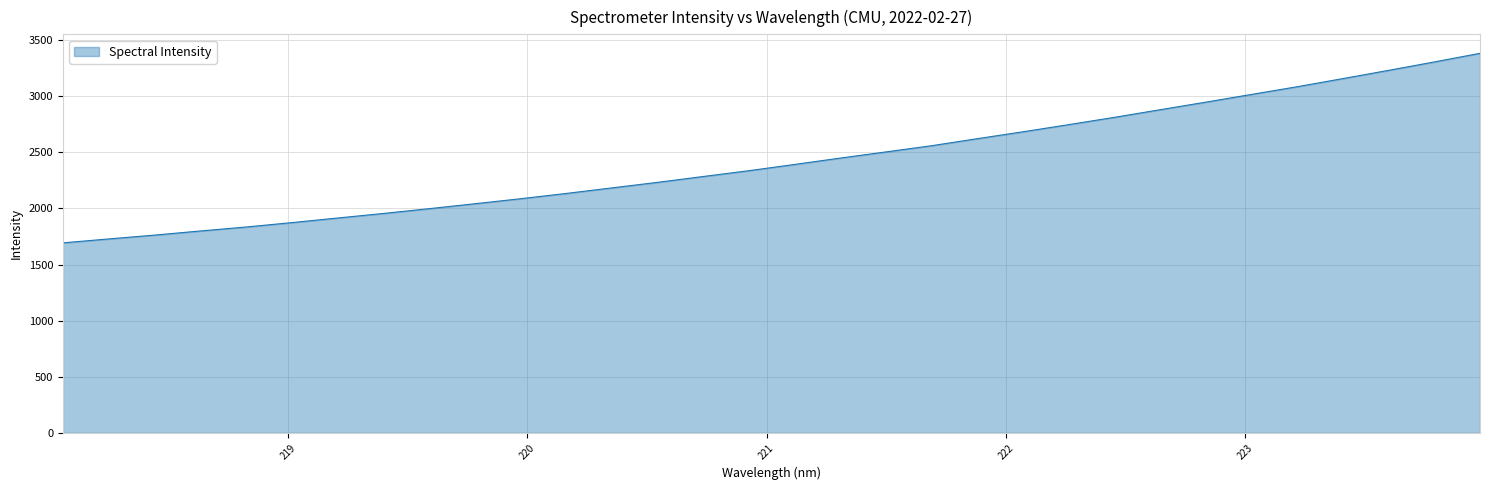

What is the difference between the maximum and minimum values?

1689.1